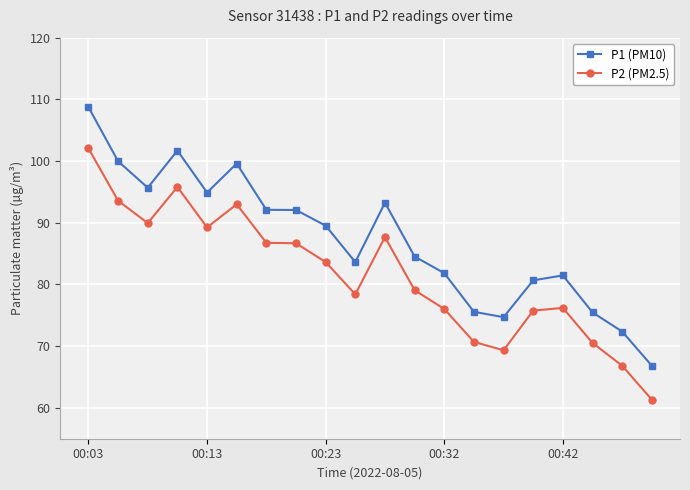

List the series in order of their overall mean, lowest first.

P2 (PM2.5), P1 (PM10)